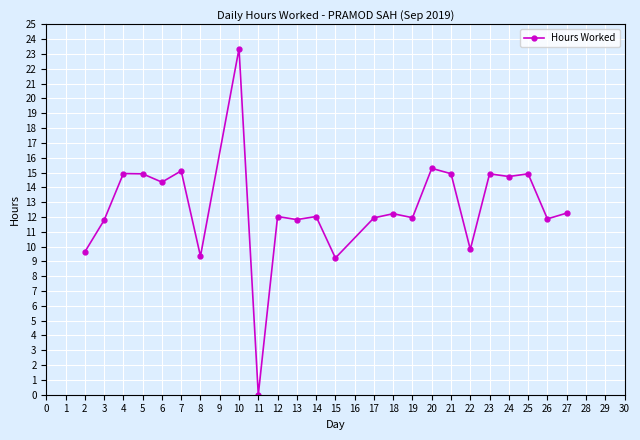

What is the difference between the maximum and minimum values?

23.4